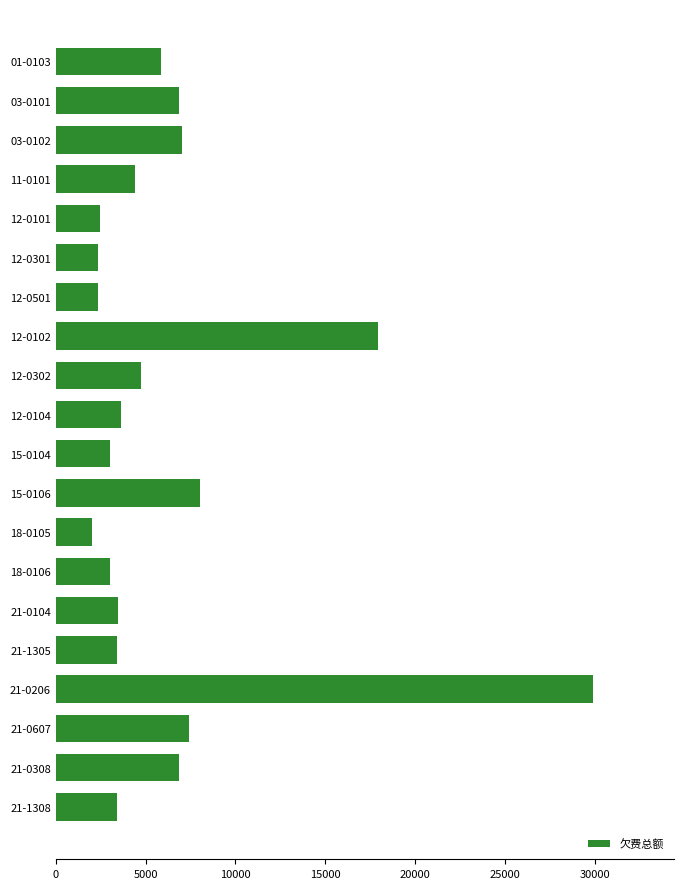

The chart shows a value of 3415.1 at 21-1305. True or false?

True